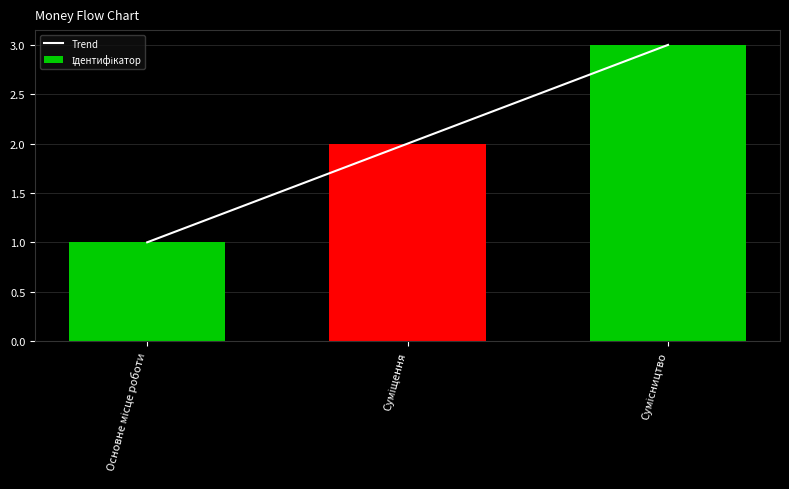

Reading right to left, extract all data points from this chart.

Trend: Сумісництво=3	Суміщення=2	Основне місце роботи=1
Ідентифікатор: Сумісництво=3	Суміщення=2	Основне місце роботи=1